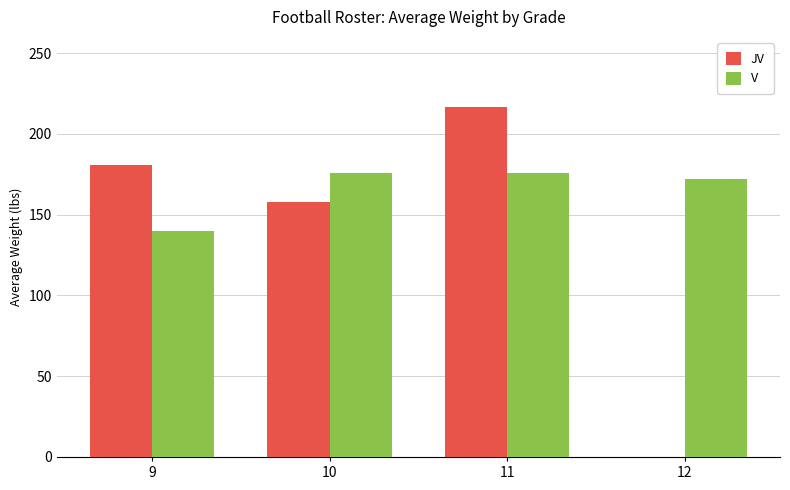

The V series shows 175.8 at 10. True or false?

True